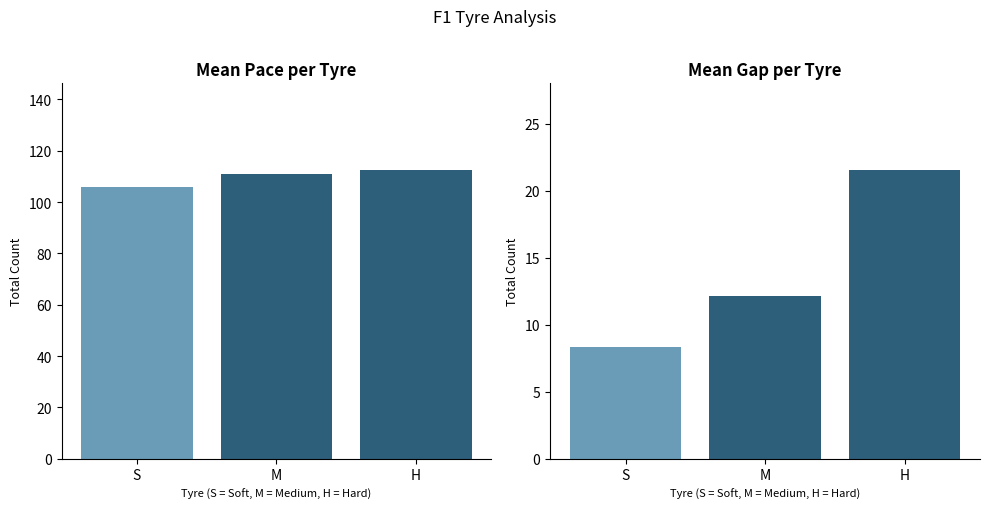

At how many categories does at least one series exceed 20?

3